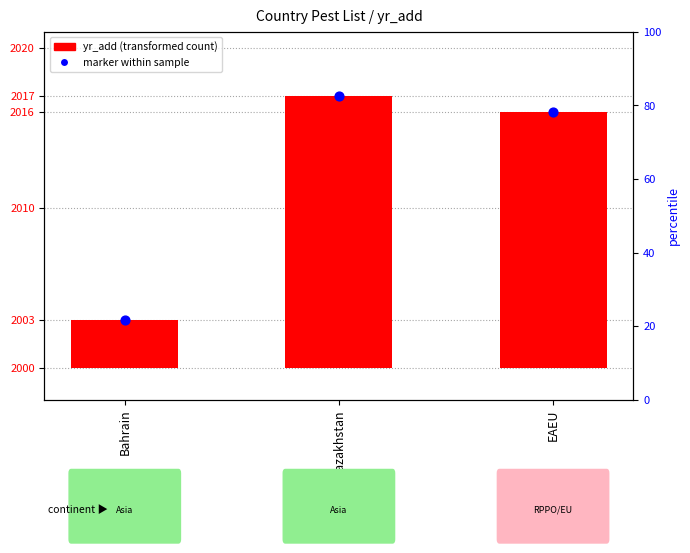

Which series contains the highest Y value?

marker